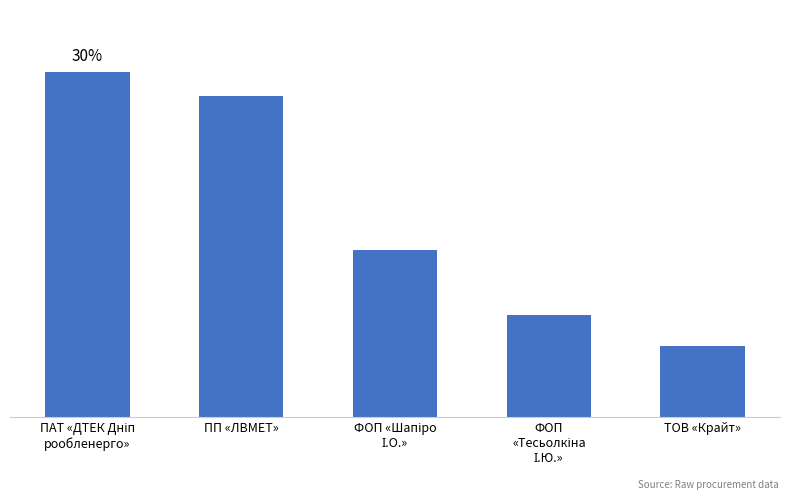

Are the bars grouped side by side (vs. stacked)?

No